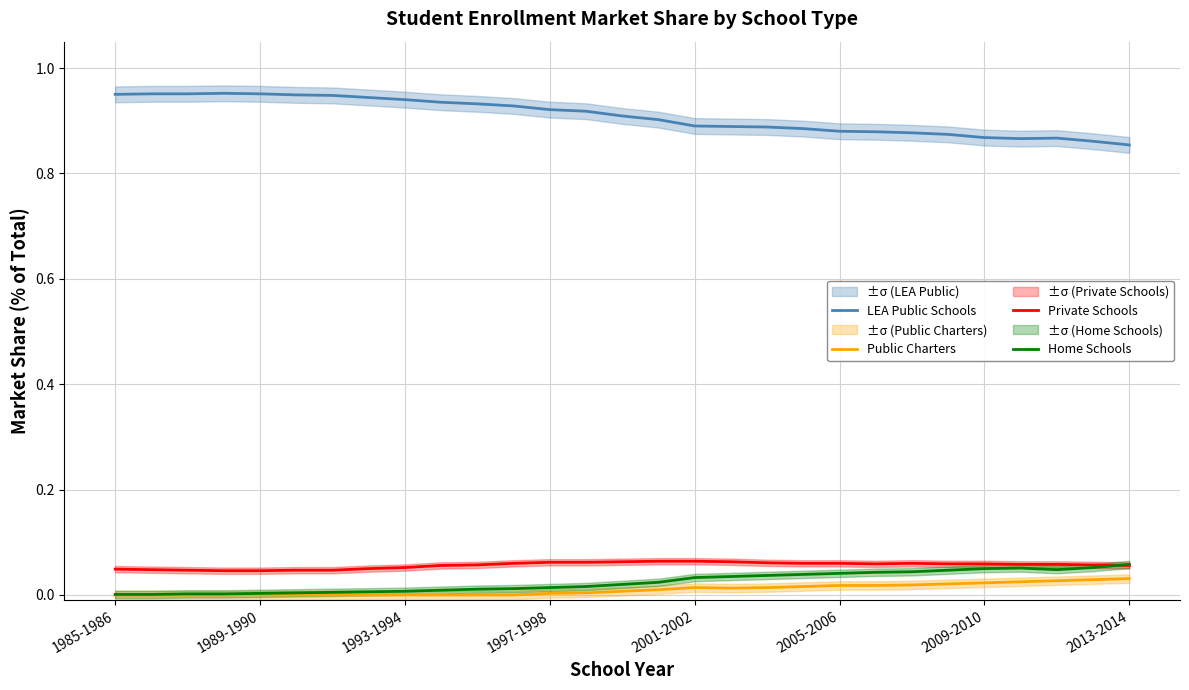

How many lines are shown in the chart?

4